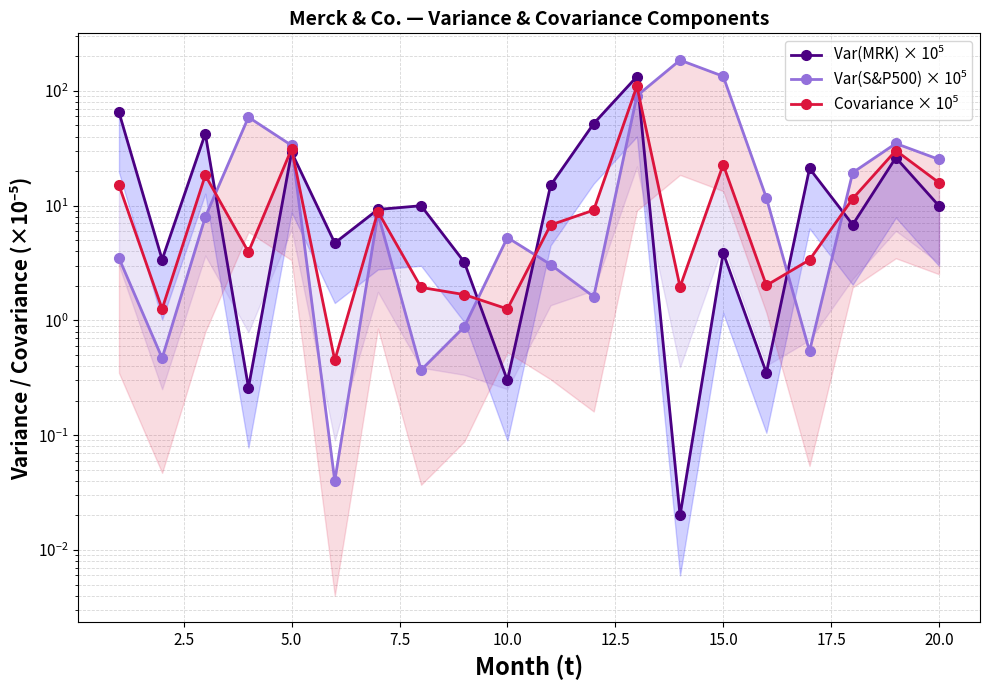

Does the chart have visible grid lines?

Yes